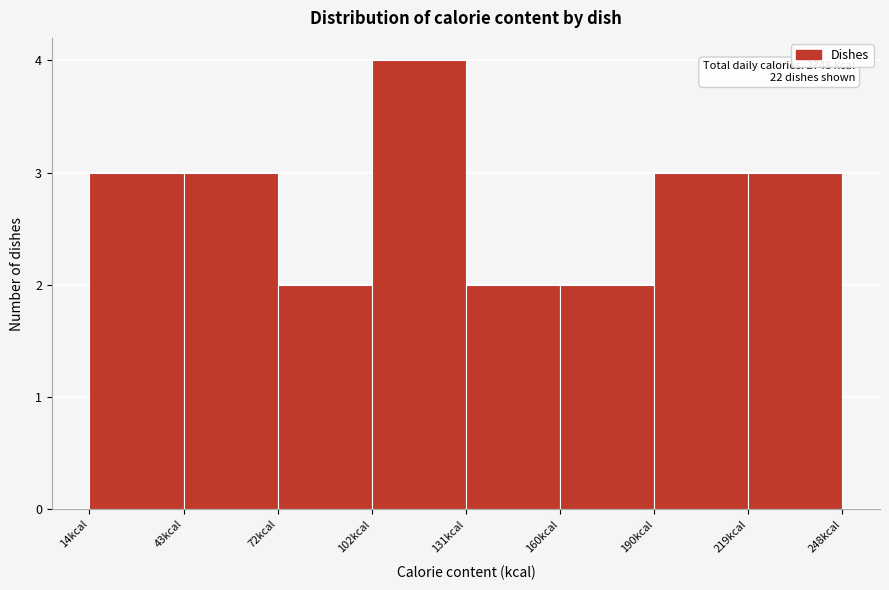

Which range on the x-axis has the tallest bar?

100 to 130